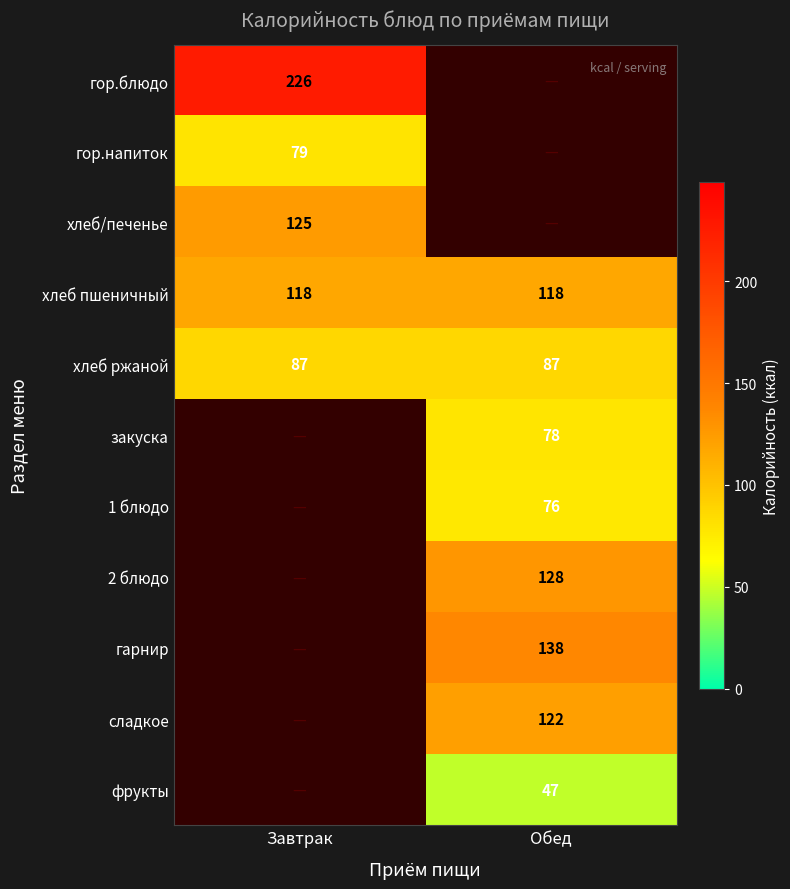

What is the average value of the хлеб ржаной series?

87.0